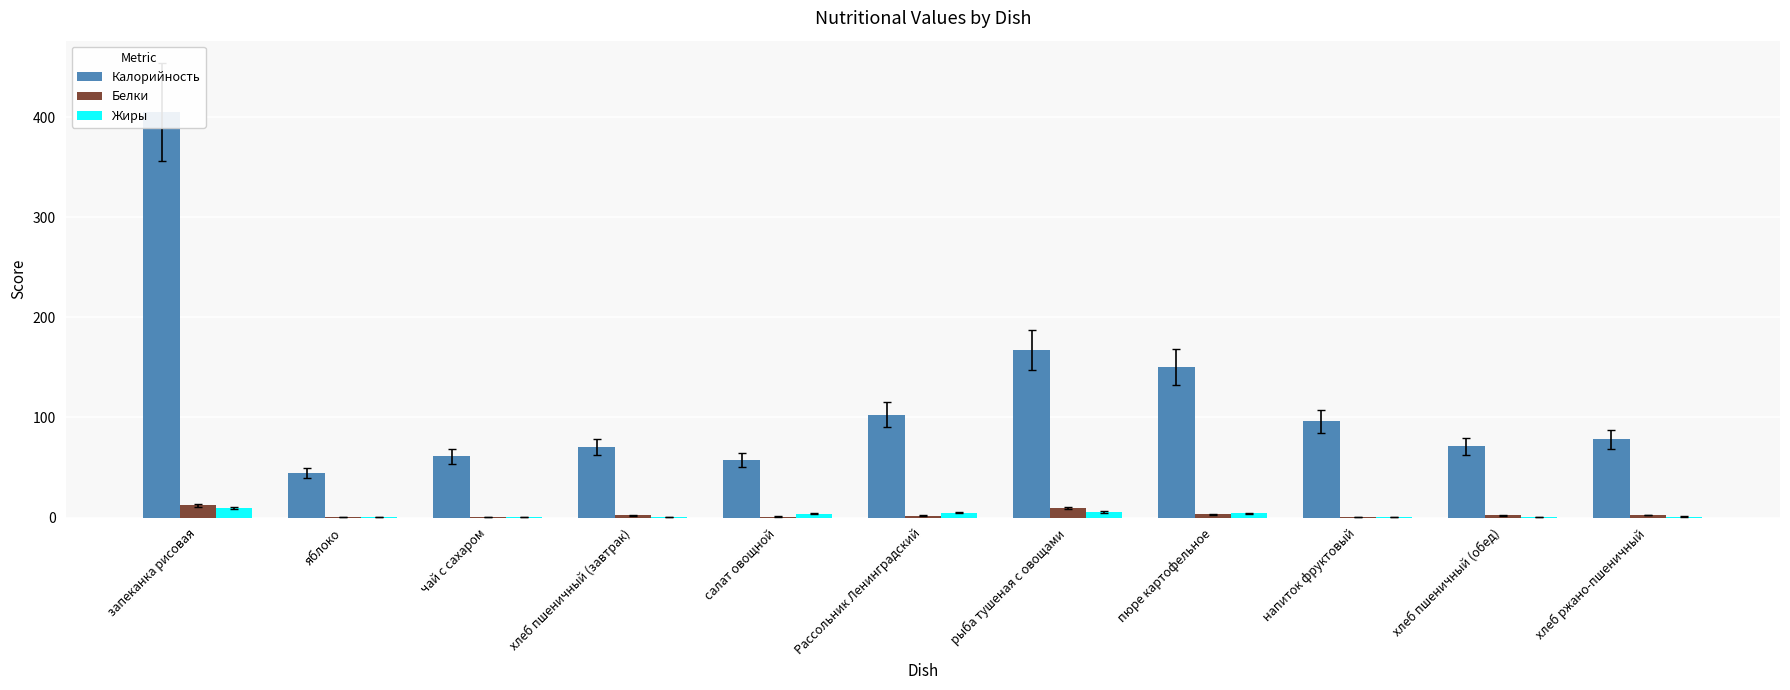

True or false: Жиры has a value of 0.2 at хлеб пшеничный (обед).

True